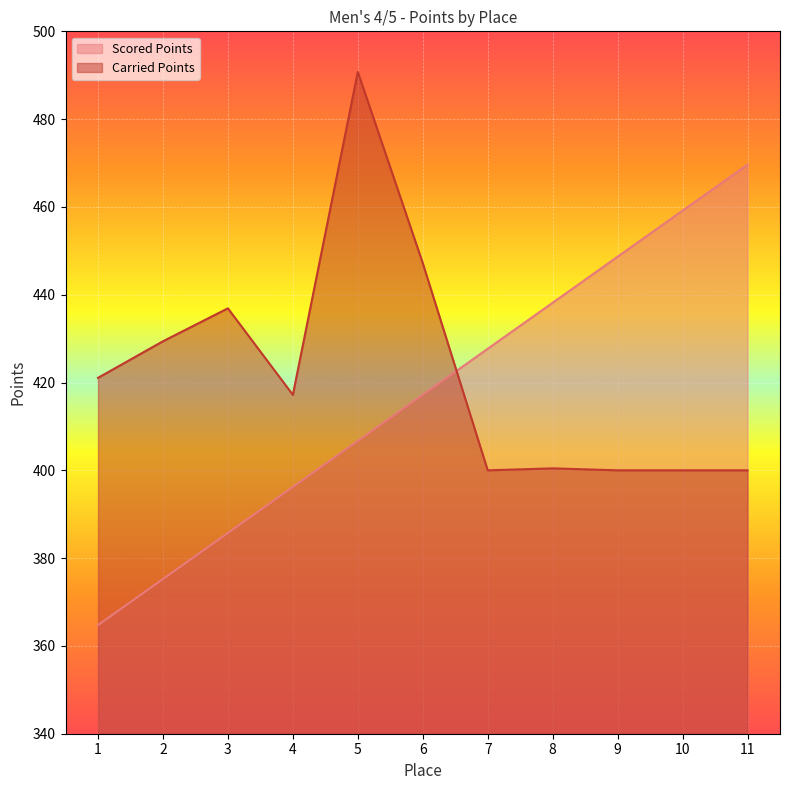

Where do Scored Points and Carried Points first cross each other?

6 and 7